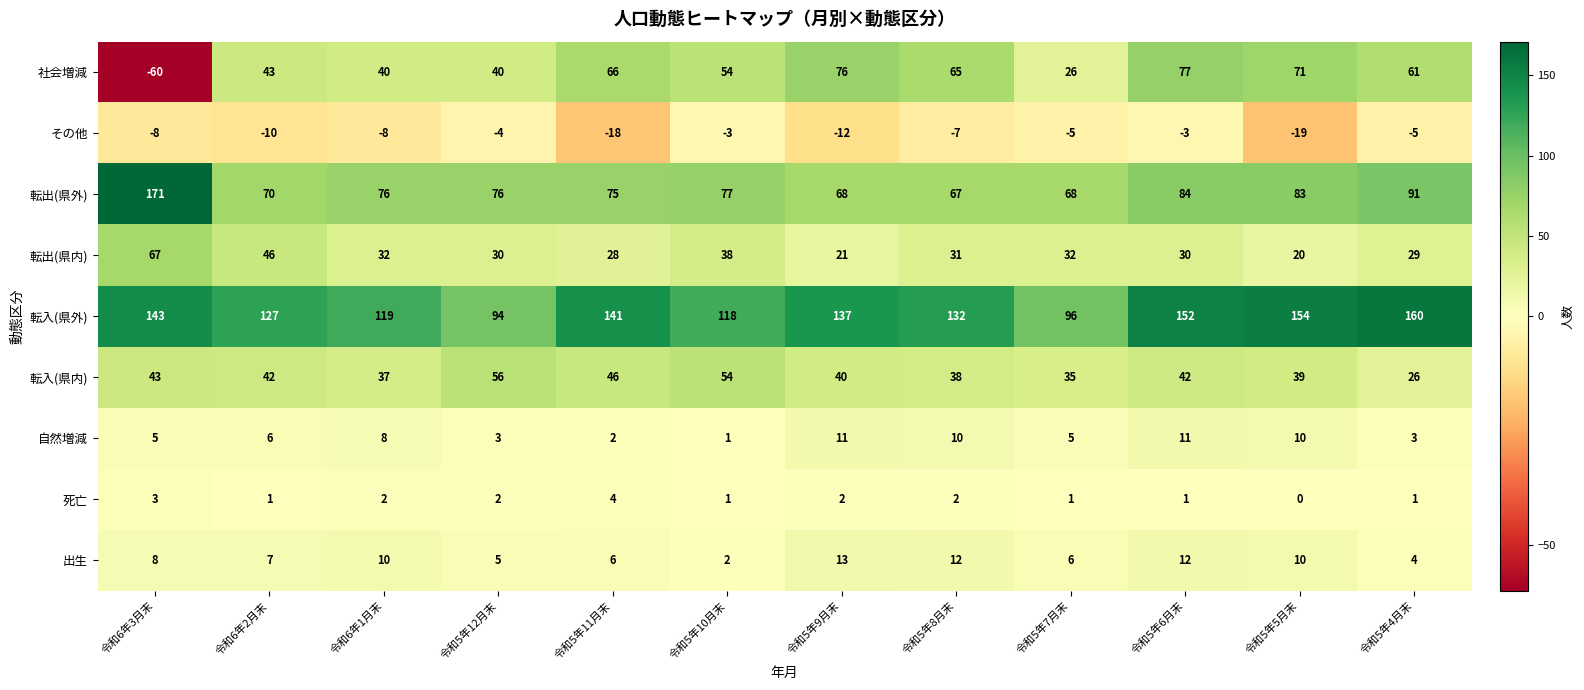

What is the difference between the second highest and minimum values in the 社会増減 series?

136